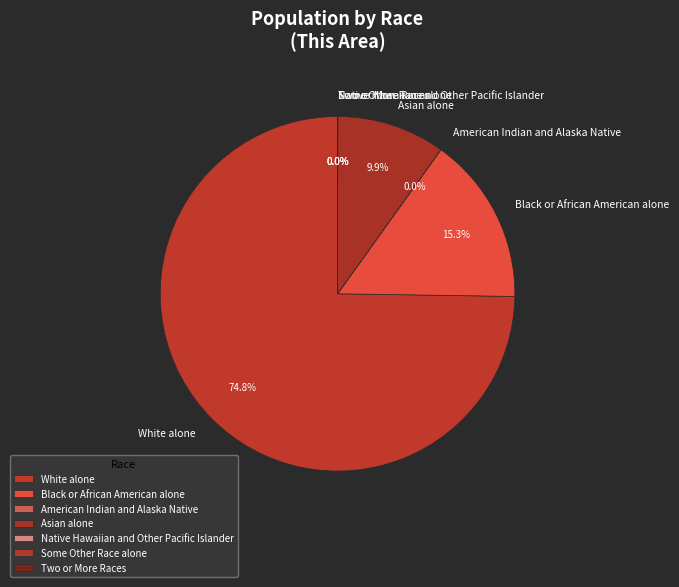

What is the total percentage of White alone and Black or African American alone?

90.1%